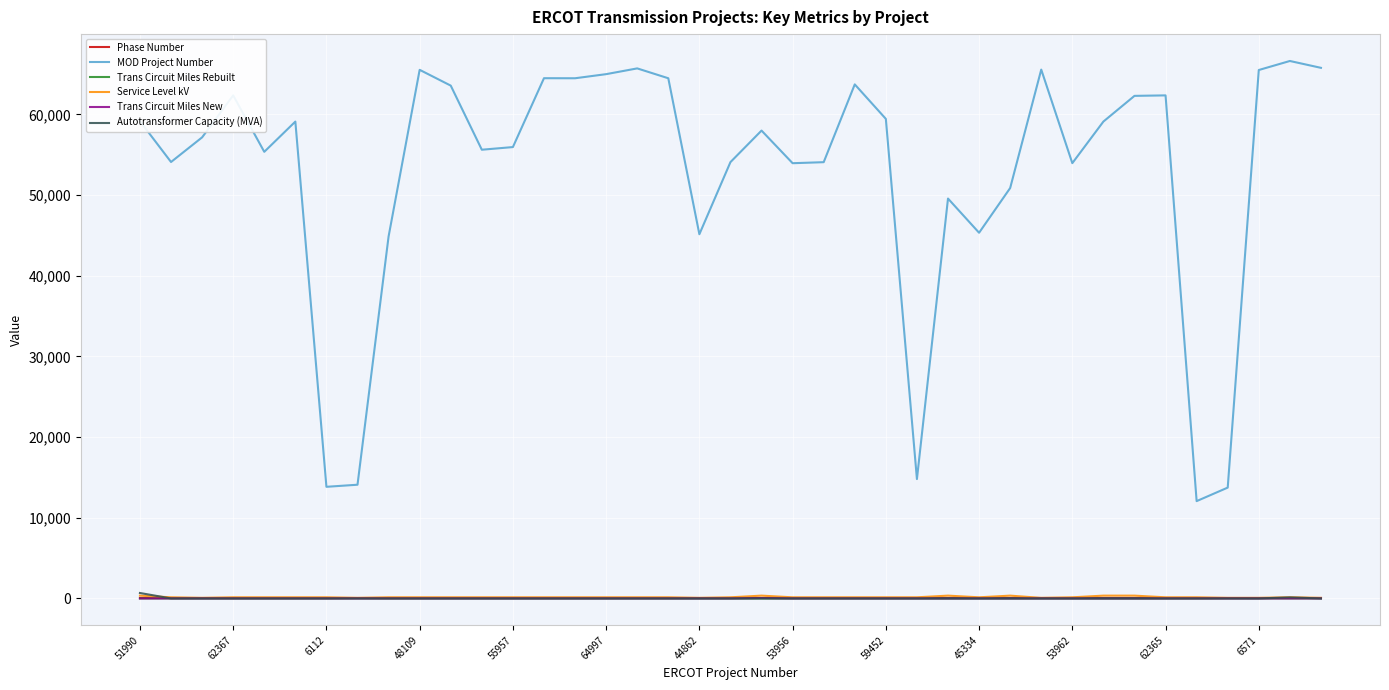

What is the greatest value displayed?

66631.0